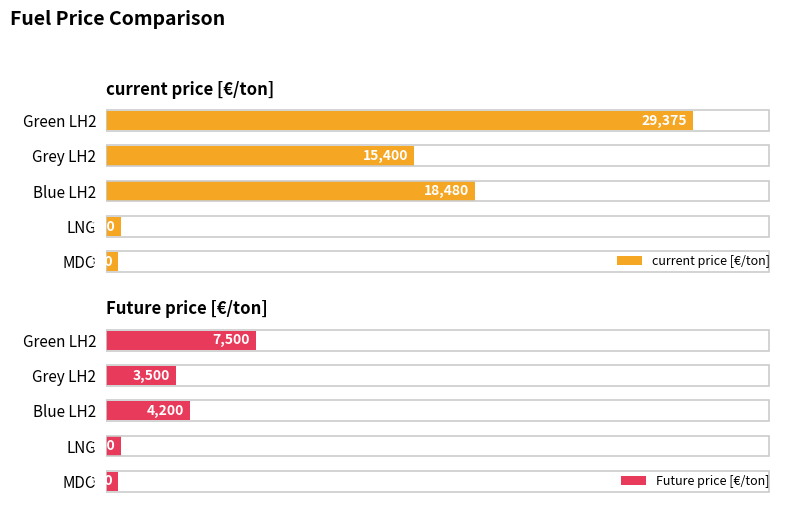

List the labels in order of current price [€/ton] value, smallest first.

MDO, LNG, Grey LH2, Blue LH2, Green LH2